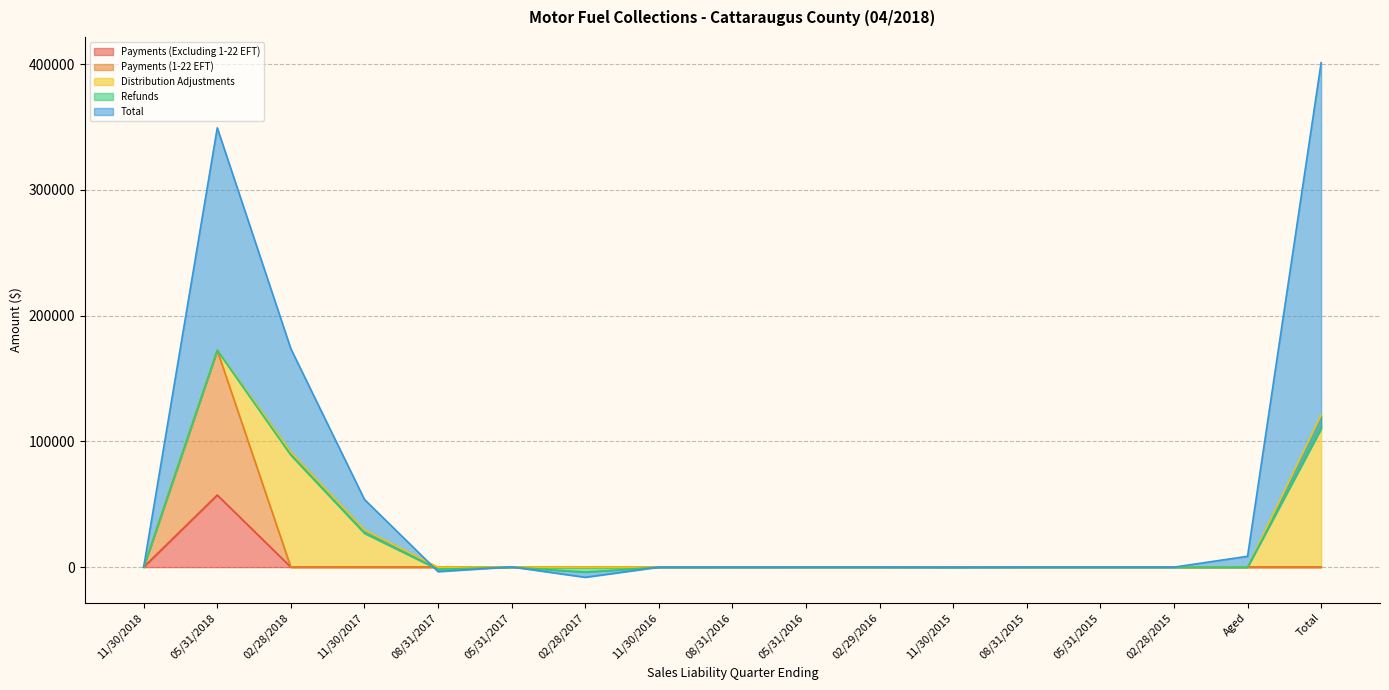

The value of Refunds at 05/31/2019 is -4829.6. True or false?

False